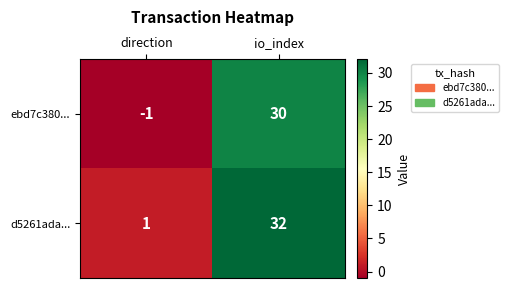

What is the approximate value of ebd7c380... at io_index?

30